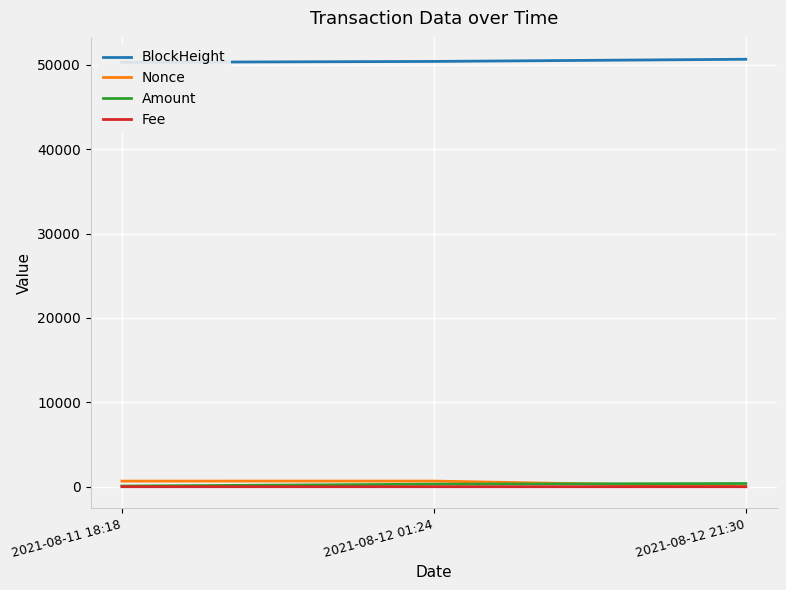

The value of Nonce at 2021-08-12 01:24 is 667.0. True or false?

True